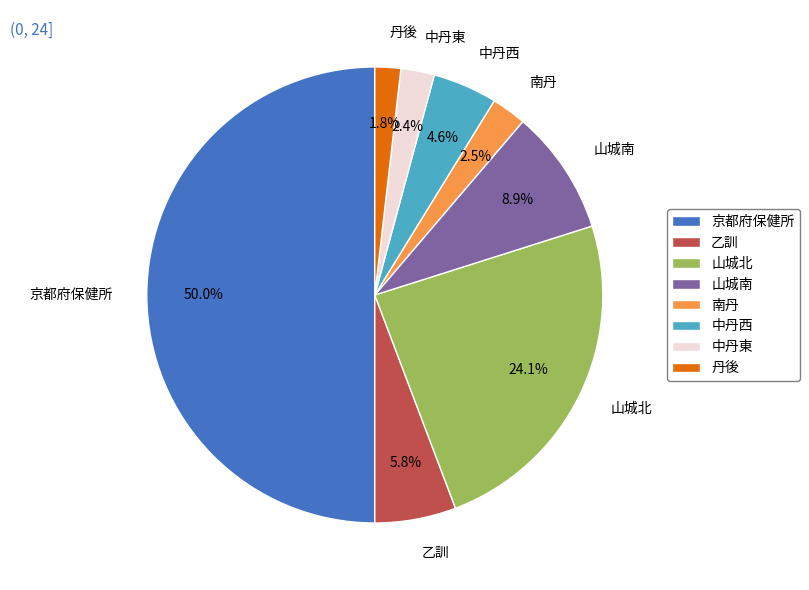

What is the smallest slice in the pie chart?

丹後